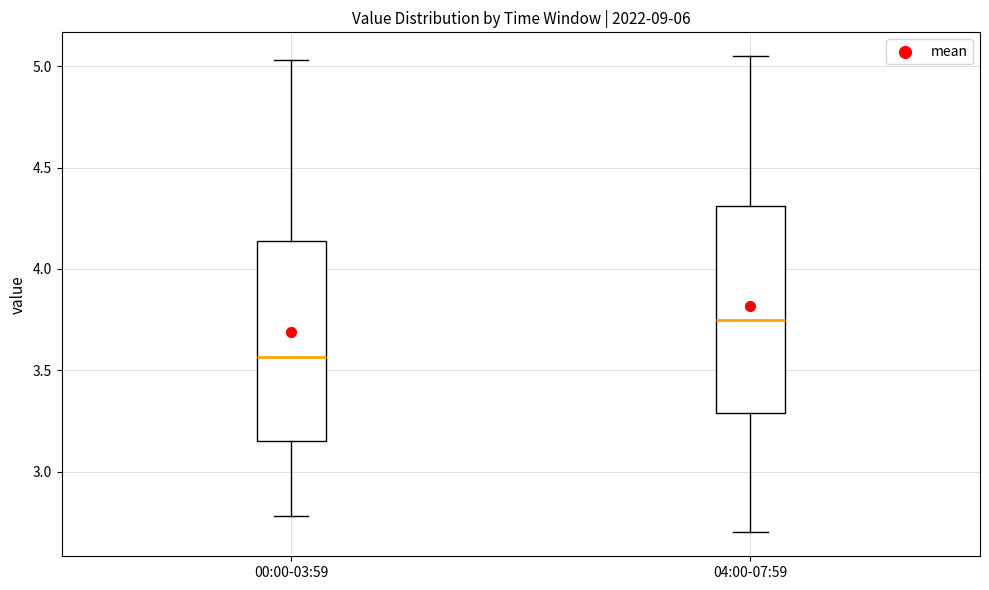

Which box has the highest median line?

04:00-07:59